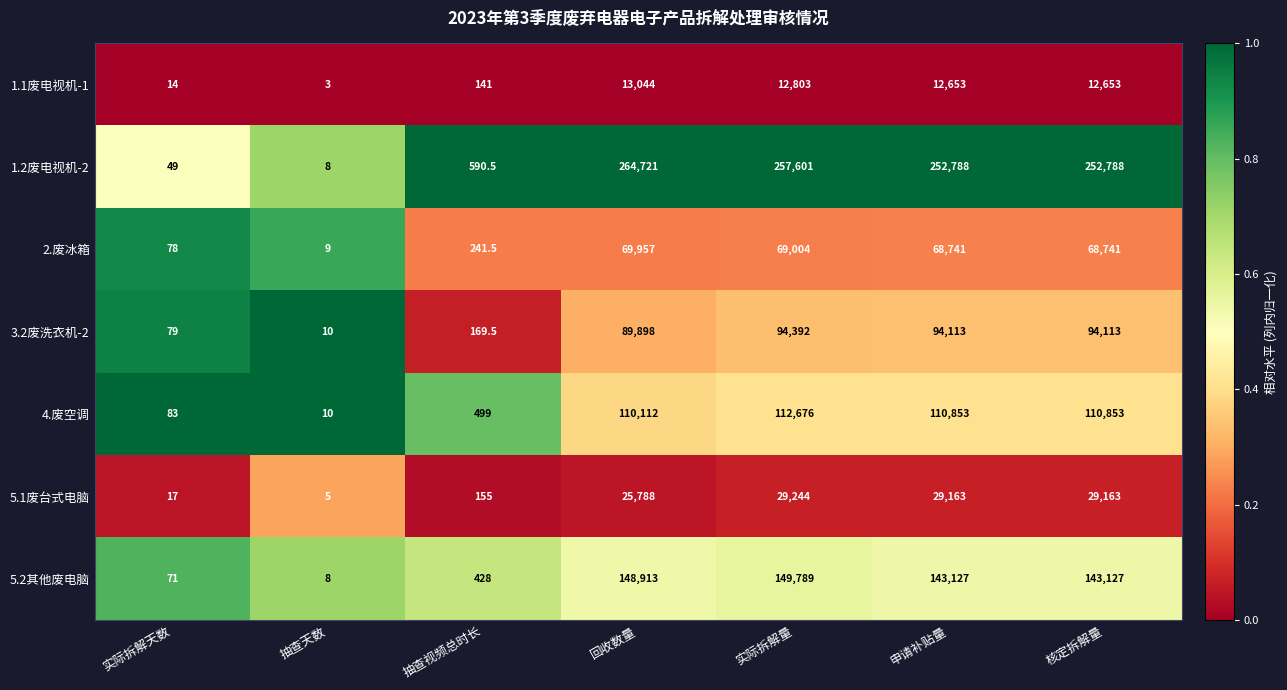

What is the average value of the 4.废空调 series?

63583.7